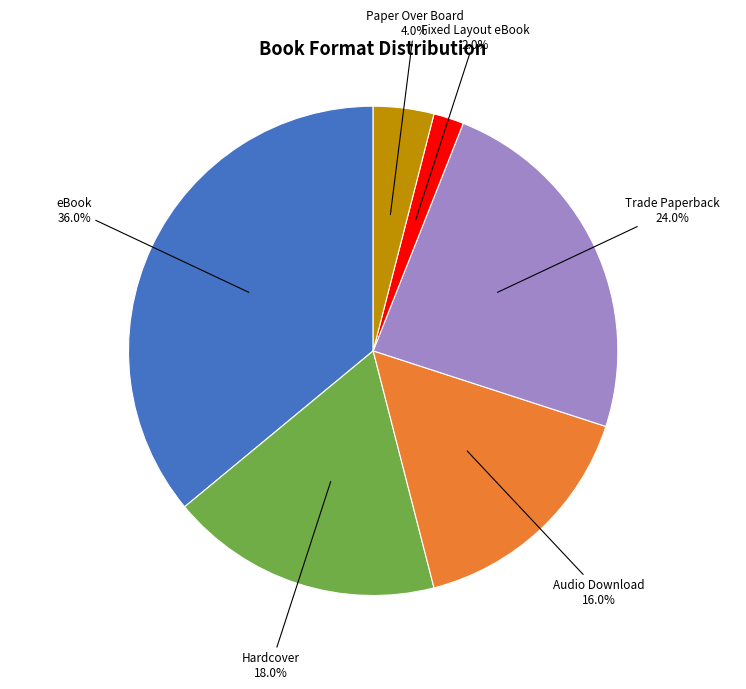

Does any single category account for the majority?

No